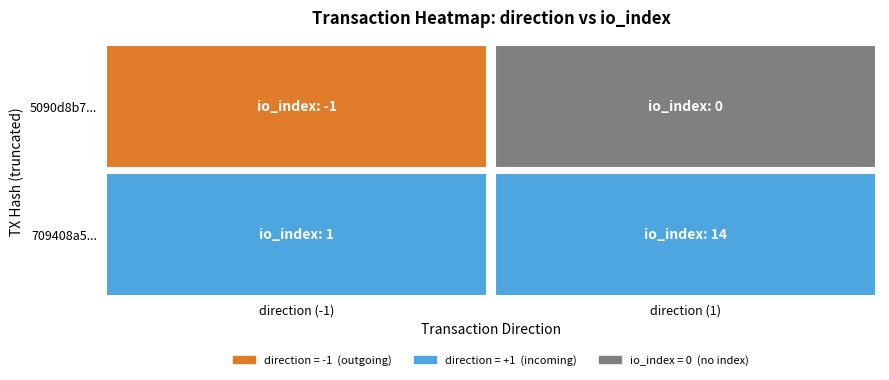

Where is 709408a53c1b98c74dfd1e998c562c9091d280e nearest to the value 7?

-1